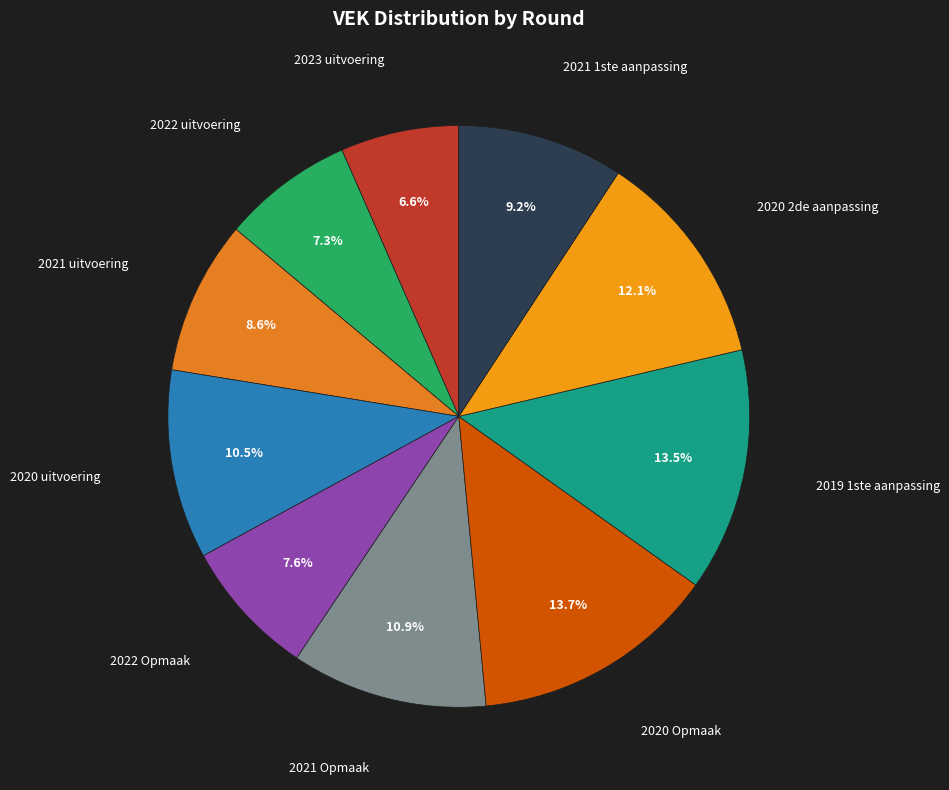

What portion of the pie excludes 2021 uitvoering?

91.4%